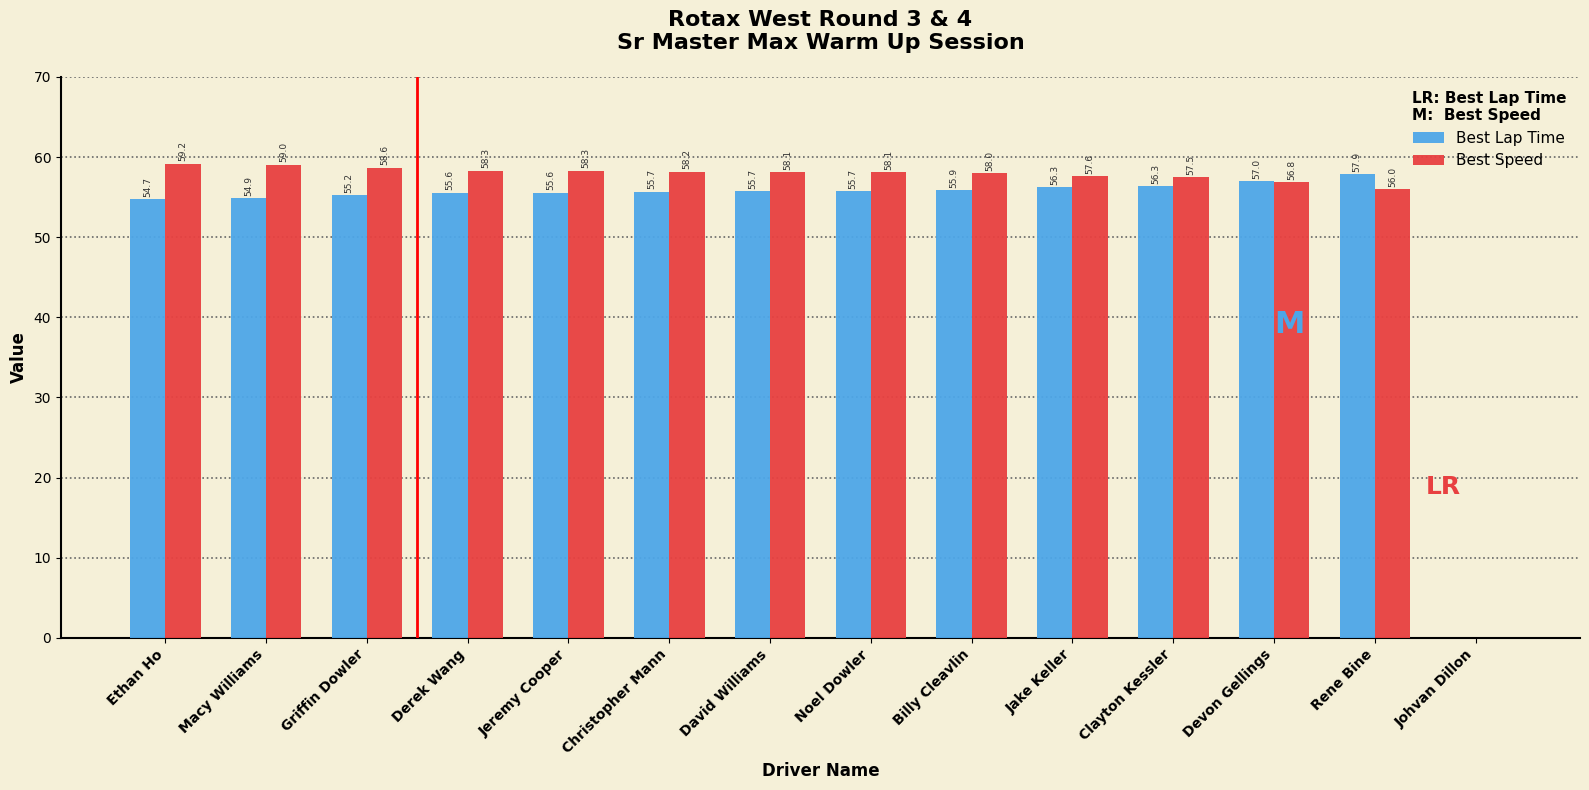

Between Derek Wang and Johvan Dillon, which series saw the biggest shift?

Best Speed